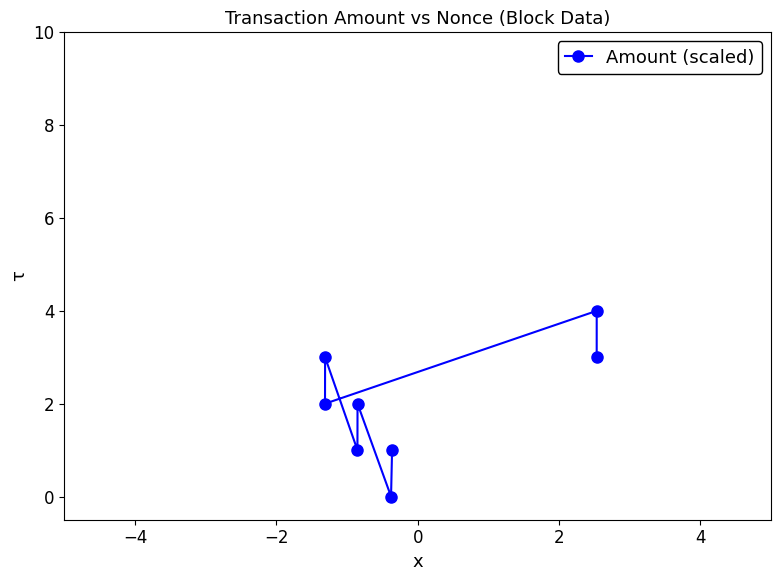

True or false: the data has more than 2 interior local peaks.

True